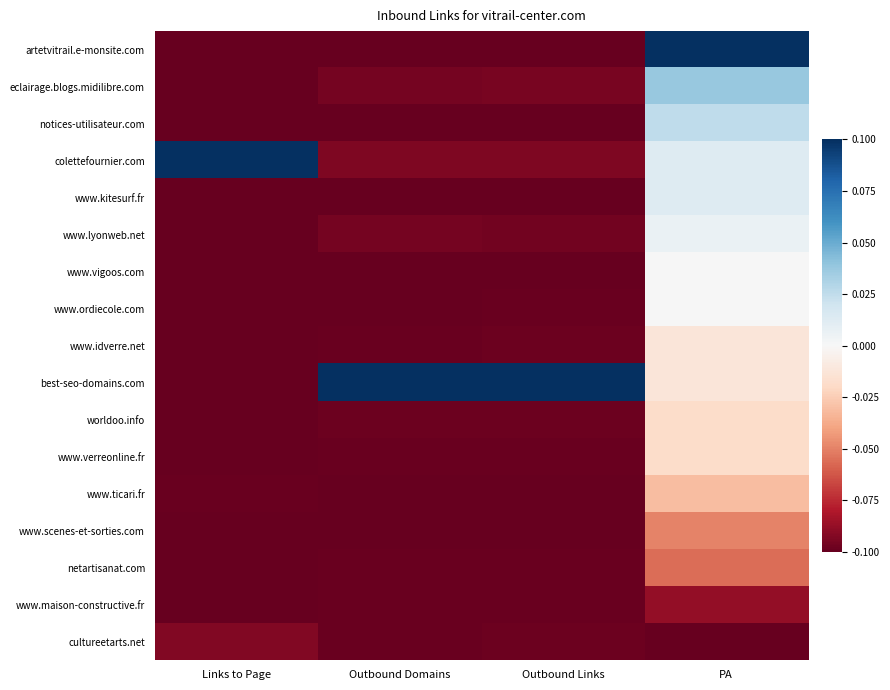

What is the difference between the highest and lowest values at Links to Page?

0.2